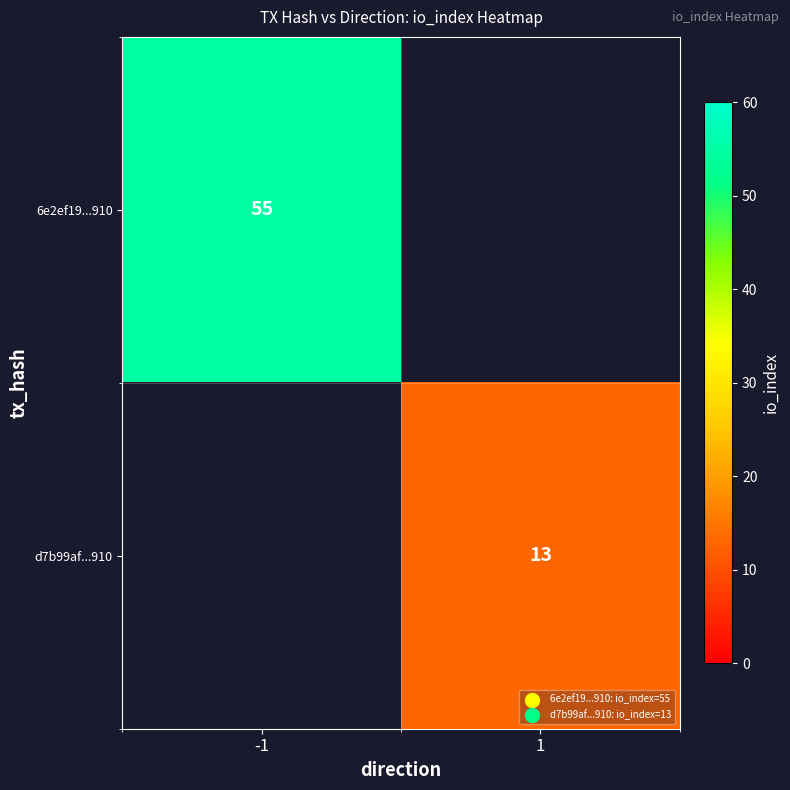

The value of d7b99af...910 at 1 is 13. True or false?

True